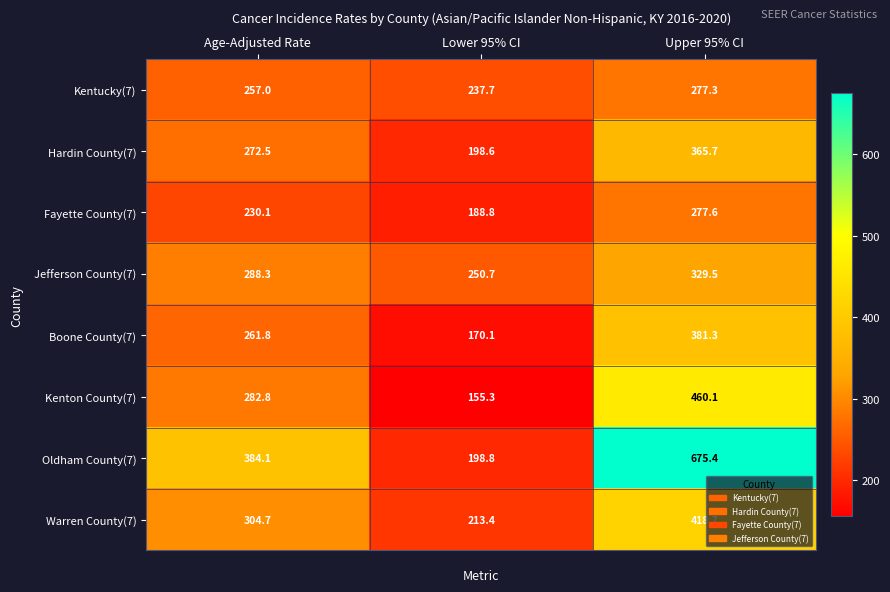

What is the difference between the Hardin County(7) values at Lower 95% CI and Upper 95% CI?

167.1